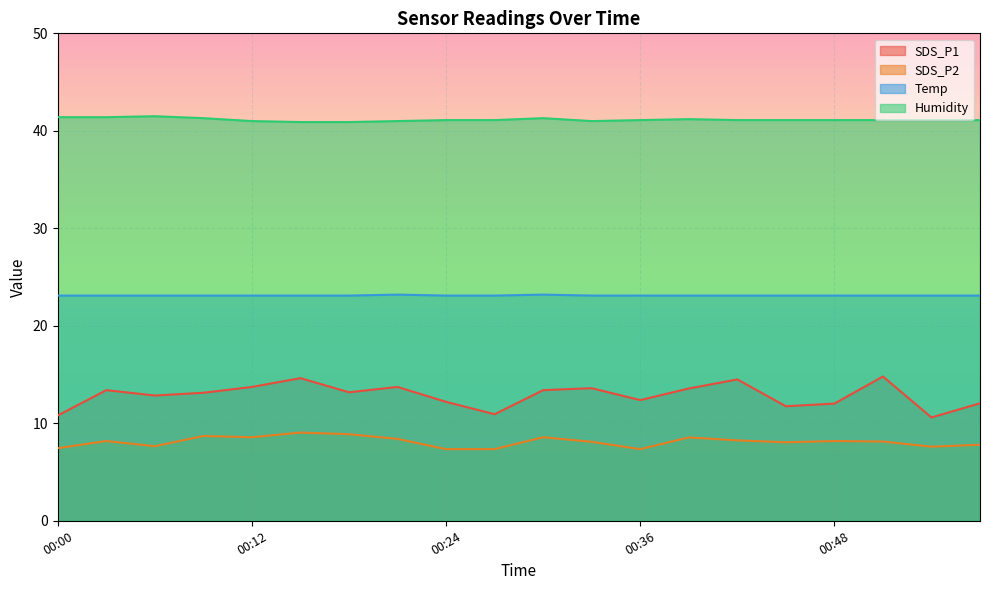

What is the sum of all SDS_P1 values?

257.2